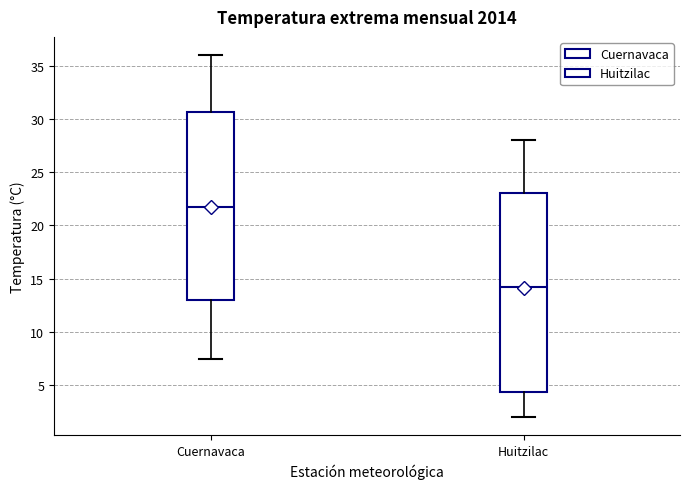

Reading left to right, transcribe this box plot: for each box, give where its median line is, the range the box spans, and where its two whiskers end, as read against the y-axis. The values are not printed on the chart, so give them approximately, as read against the axis.

Cuernavaca: median 22.0, box 13.0 to 30.5, whiskers 7.5 to 36.0
Huitzilac: median 14.5, box 4.5 to 23.0, whiskers 2.0 to 28.0